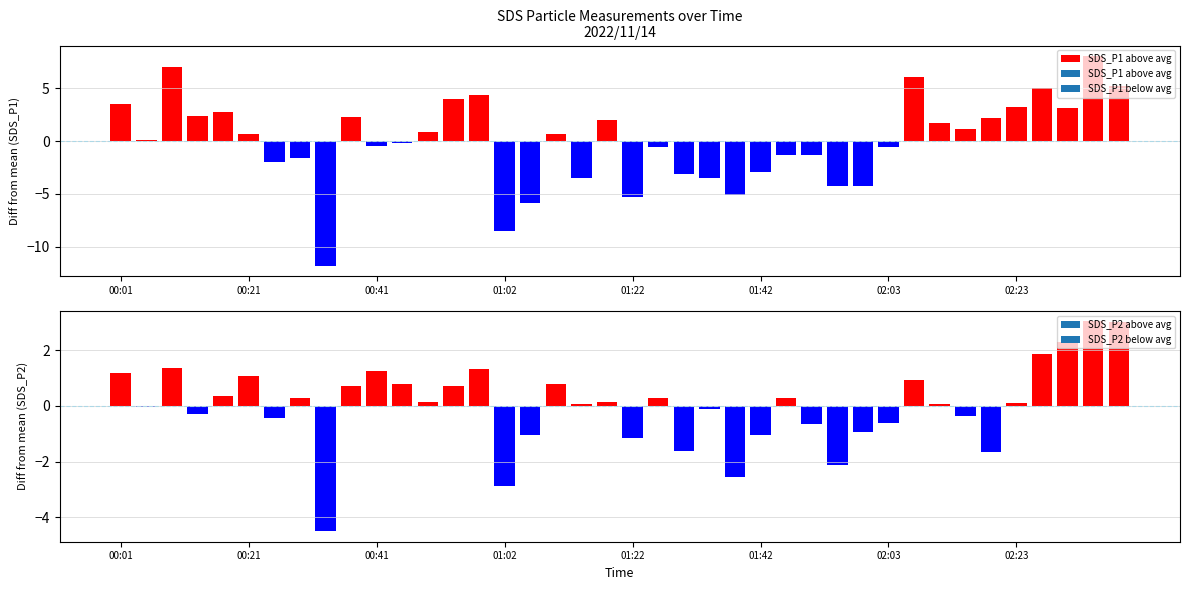

The SDS_P1 series shows 60.6 at 00:41. True or false?

False